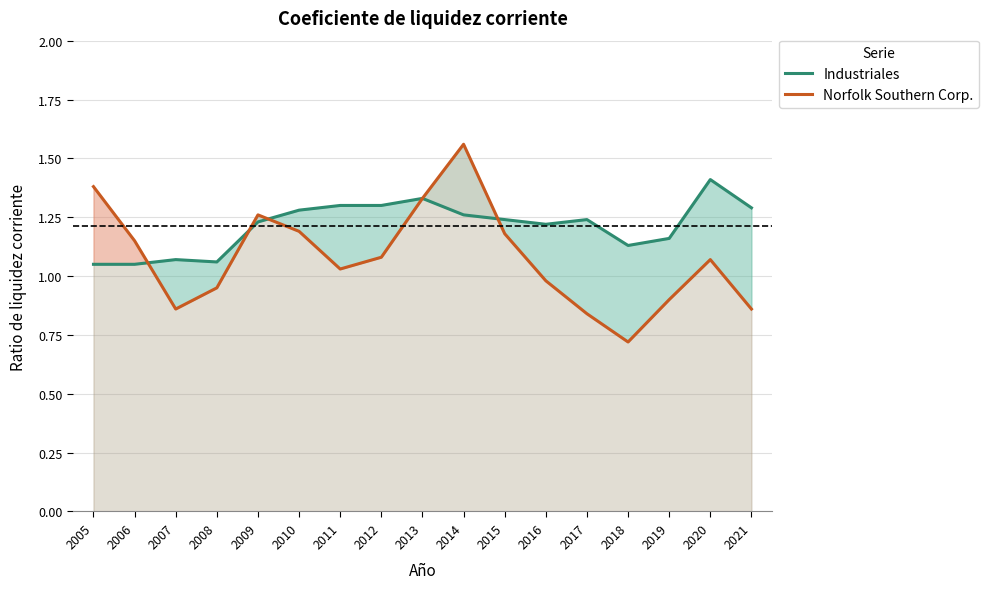

Reading left to right, what are all the values shown in this chart?

Industriales: 2005=1.1	2006=1.1	2007=1.1	2008=1.1	2009=1.2	2010=1.3	2011=1.3	2012=1.3	2013=1.3	2014=1.3	2015=1.2	2016=1.2	2017=1.2	2018=1.1	2019=1.2	2020=1.4	2021=1.3
Norfolk Southern Corp.: 2005=1.4	2006=1.1	2007=0.9	2008=0.9	2009=1.3	2010=1.2	2011=1.0	2012=1.1	2013=1.3	2014=1.6	2015=1.2	2016=1.0	2017=0.8	2018=0.7	2019=0.9	2020=1.1	2021=0.9